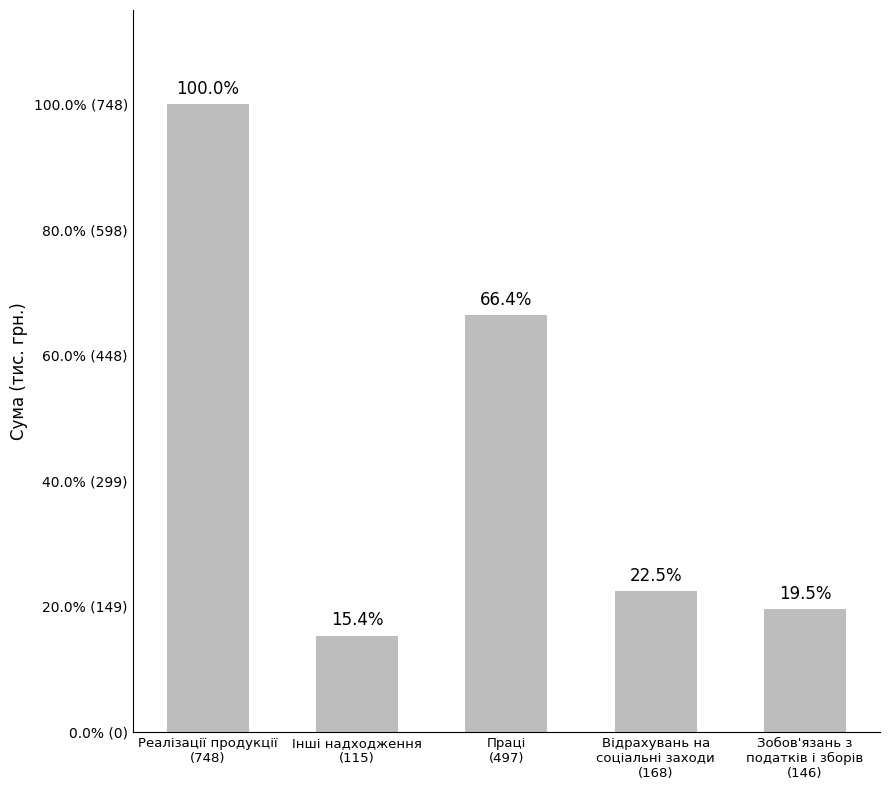

Between Відрахувань на
соціальні заходи
(168) and Зобов'язань з
податків і зборів
(146), which is larger?

Відрахувань на
соціальні заходи
(168)